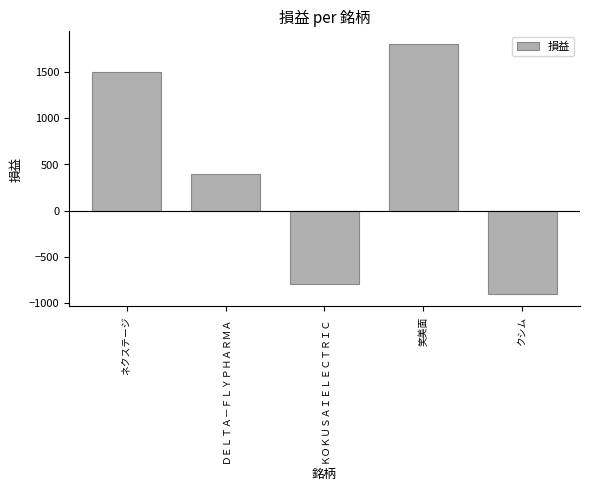

What is the label of the 4th bar from the left?

笑美面